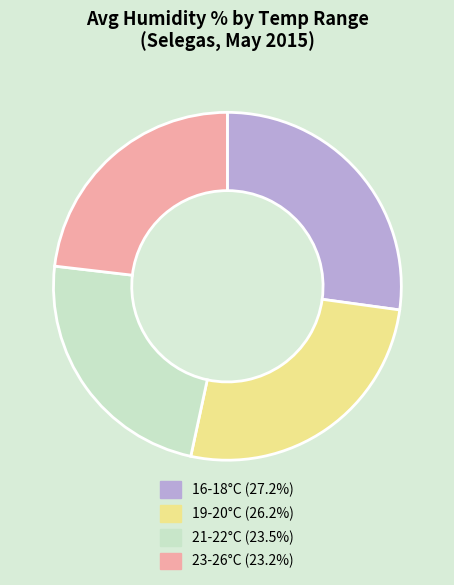

Is there any slice that represents more than half of the pie?

No